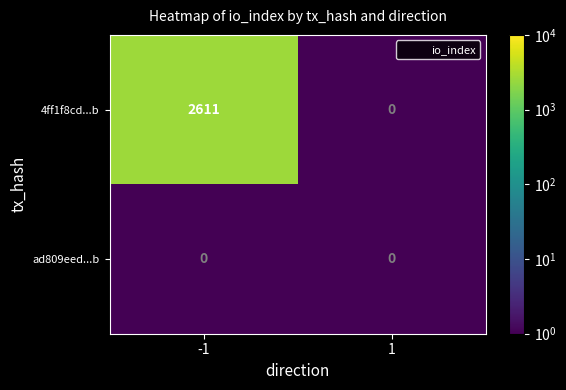

Is it true that 4ff1f8cd...b equals -1016 at 1?

False